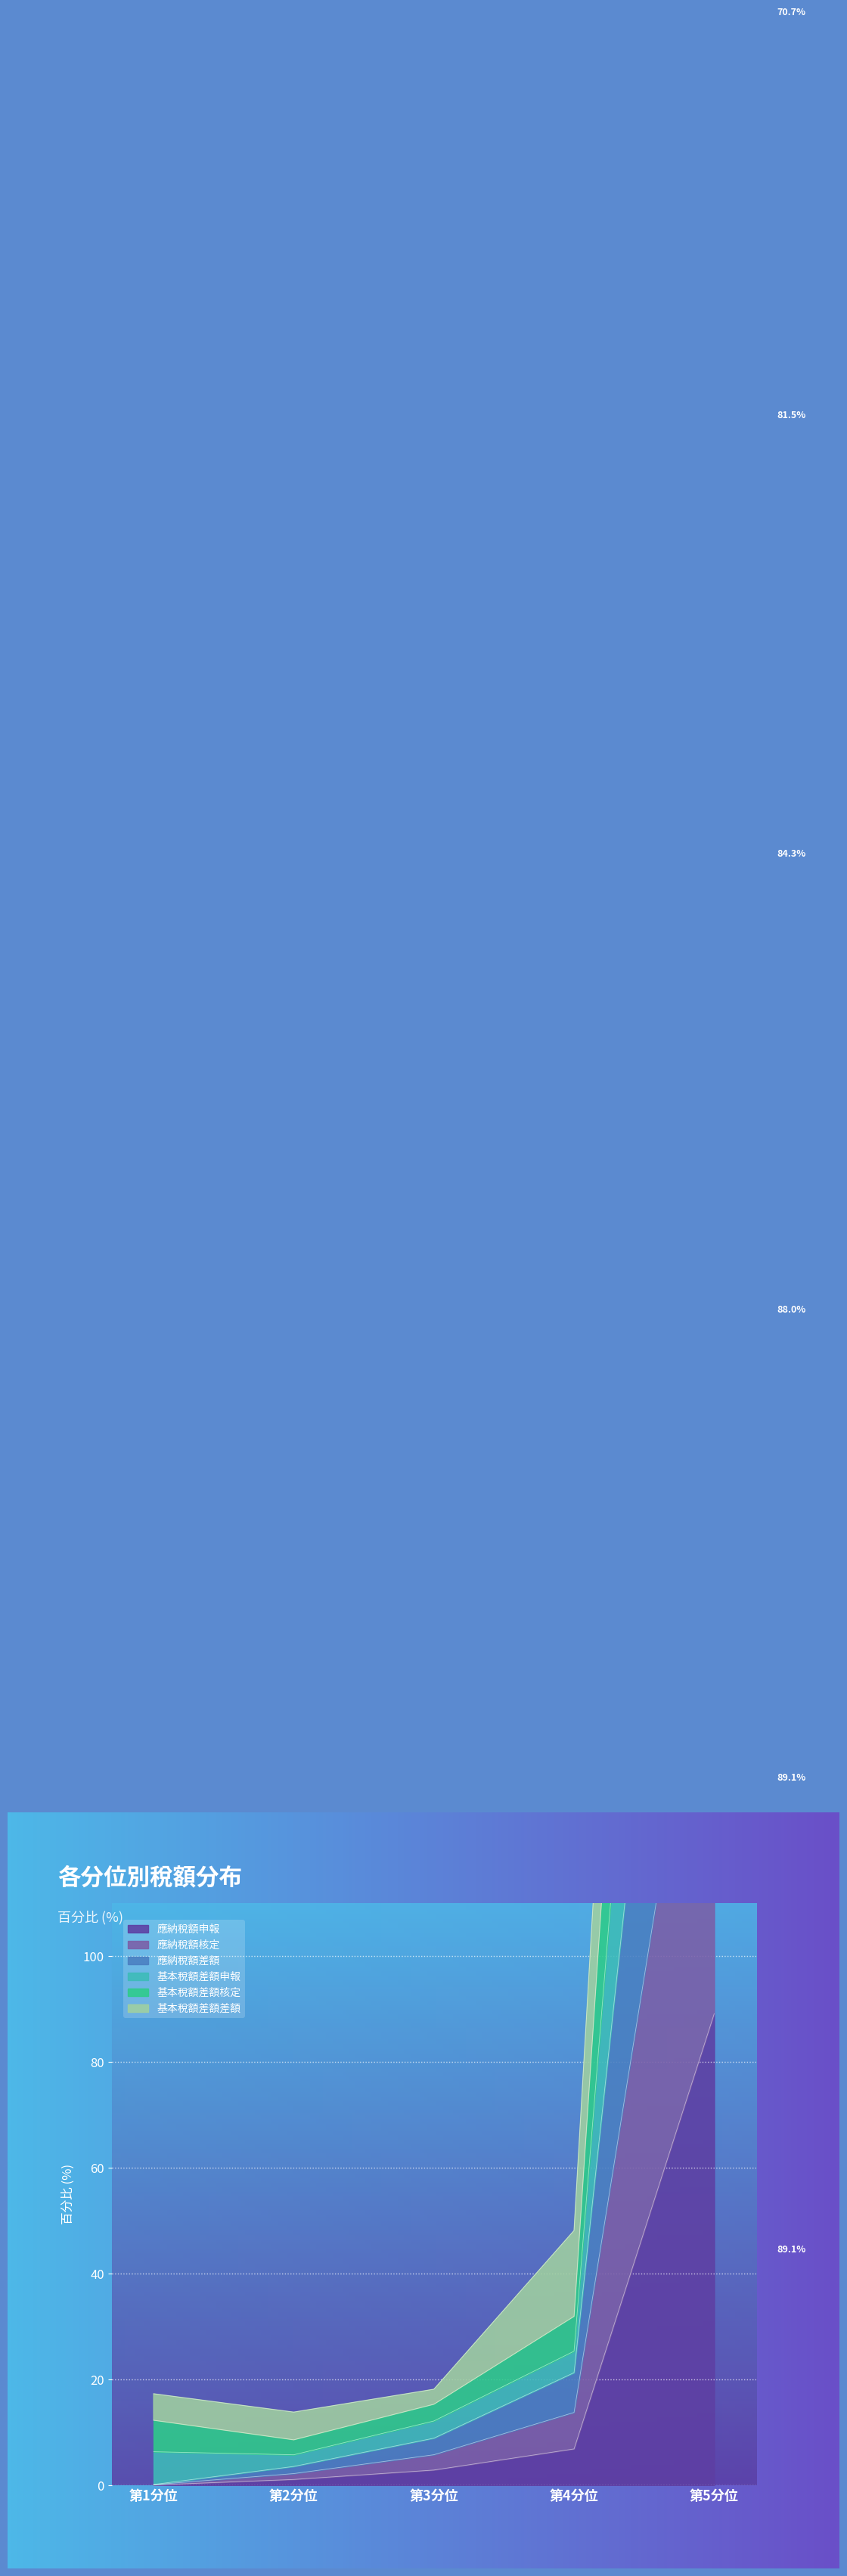

What is the label of the 4th point from the right?

第2分位